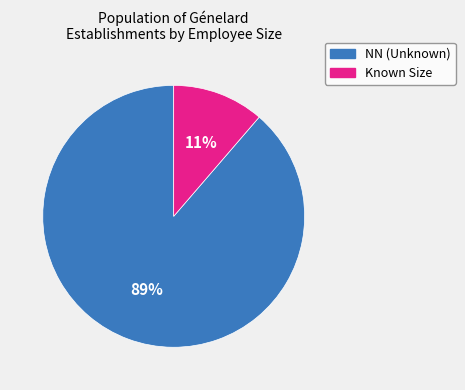

Between NN (Unknown) and Known Size, which is larger?

NN (Unknown)